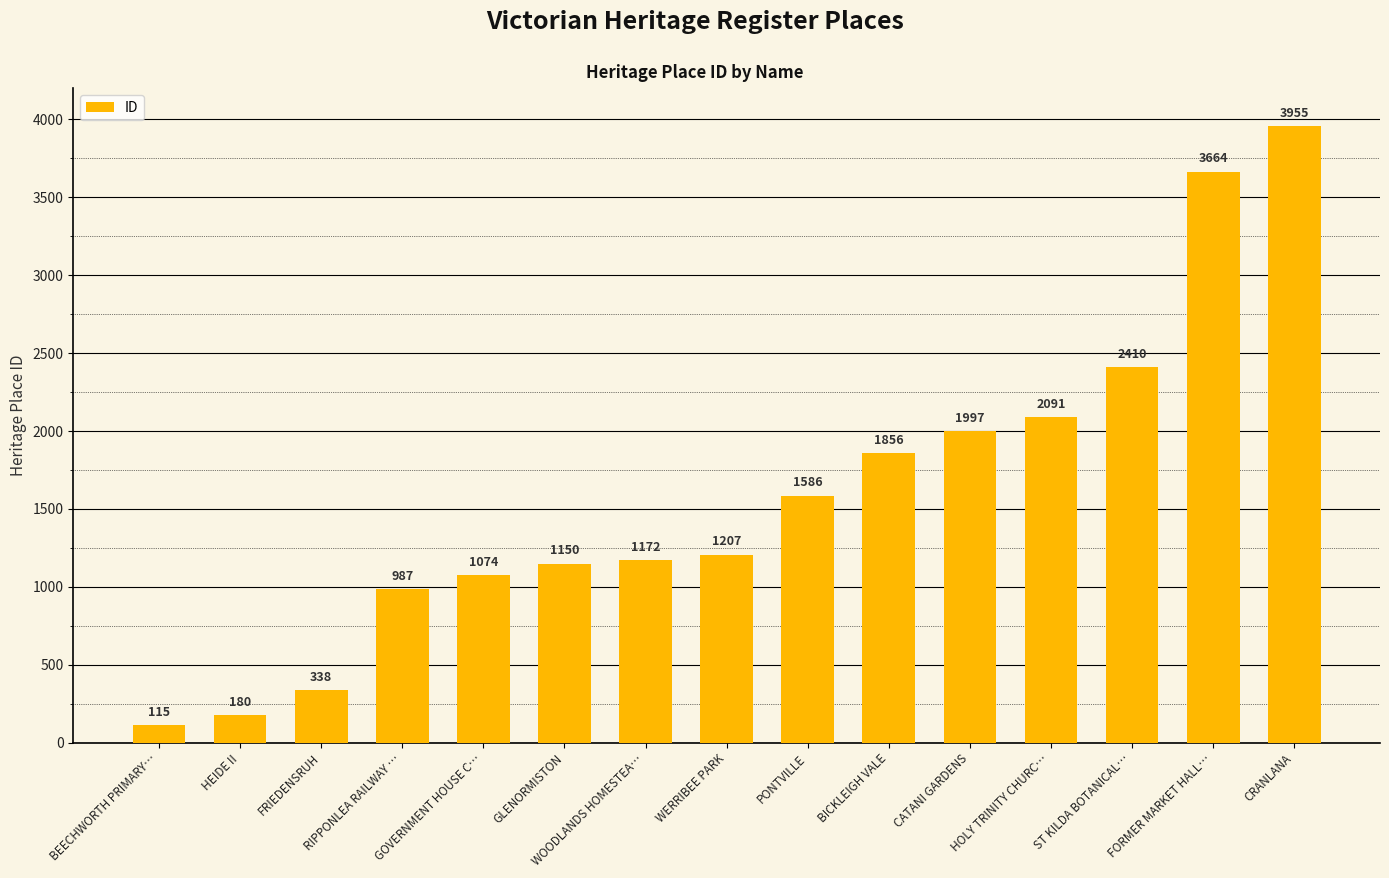

Where is the data nearest to the value 2035?

CATANI GARDENS